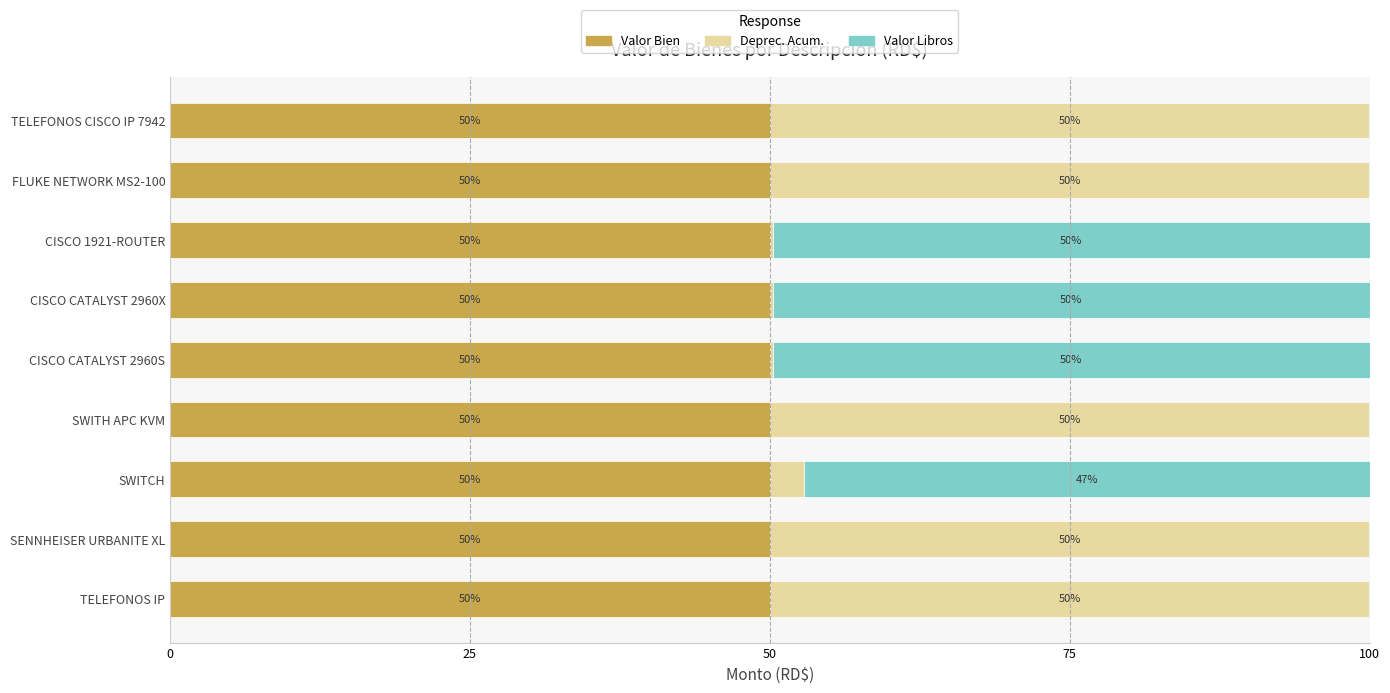

What is the sum of all Valor Bien values?

450.0